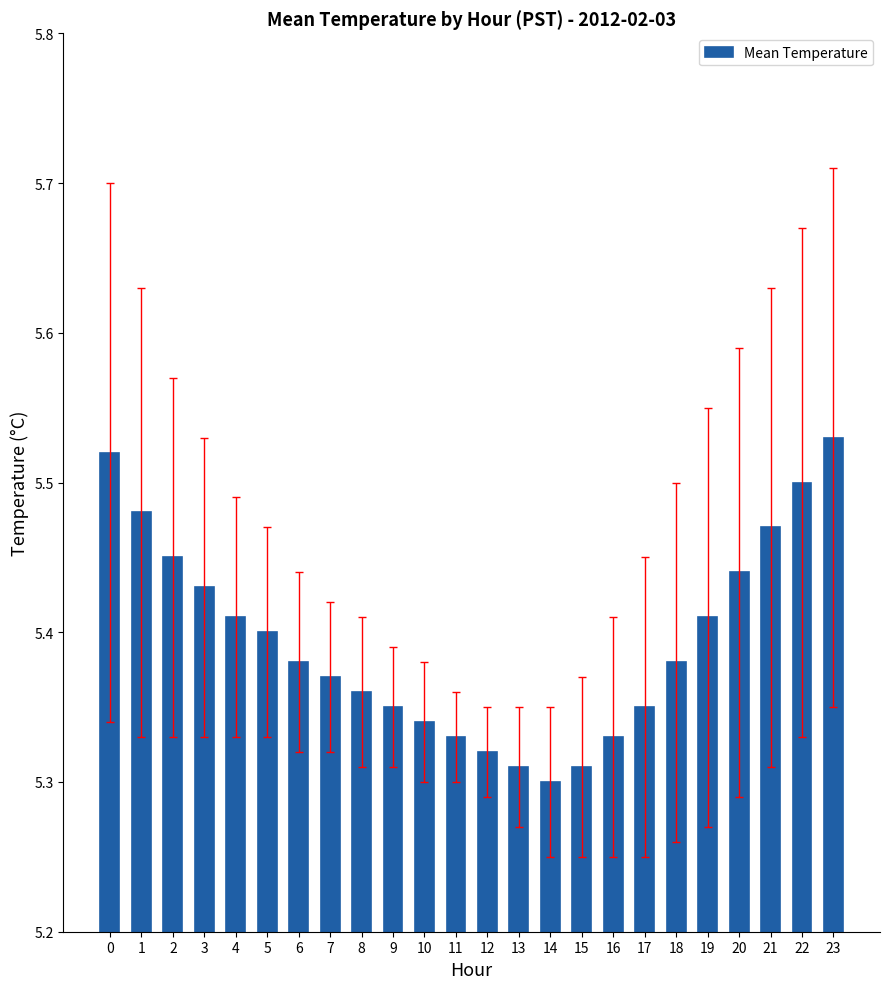

What is the ratio of the value at 0 to the value at 22?

1.0